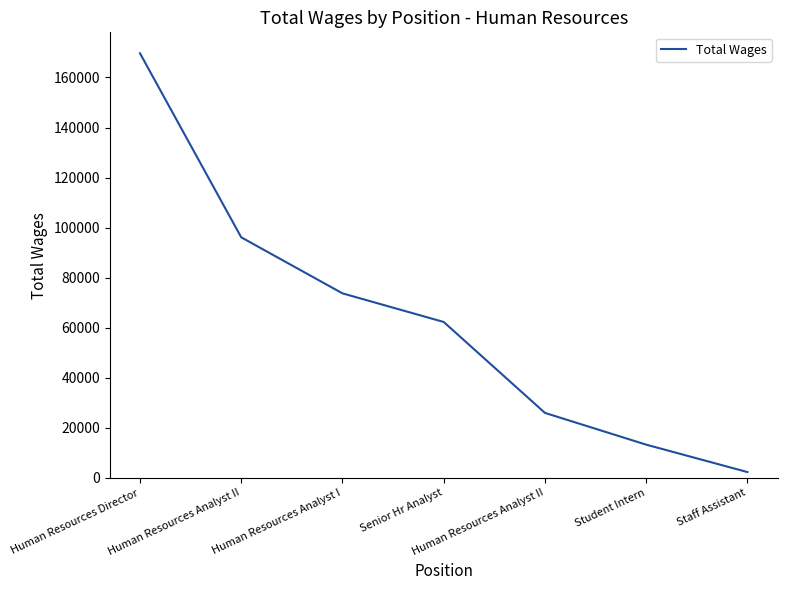

Reading left to right, transcribe all the data shown in this chart.

169661	96137	73749	62319	25989	13309	2352